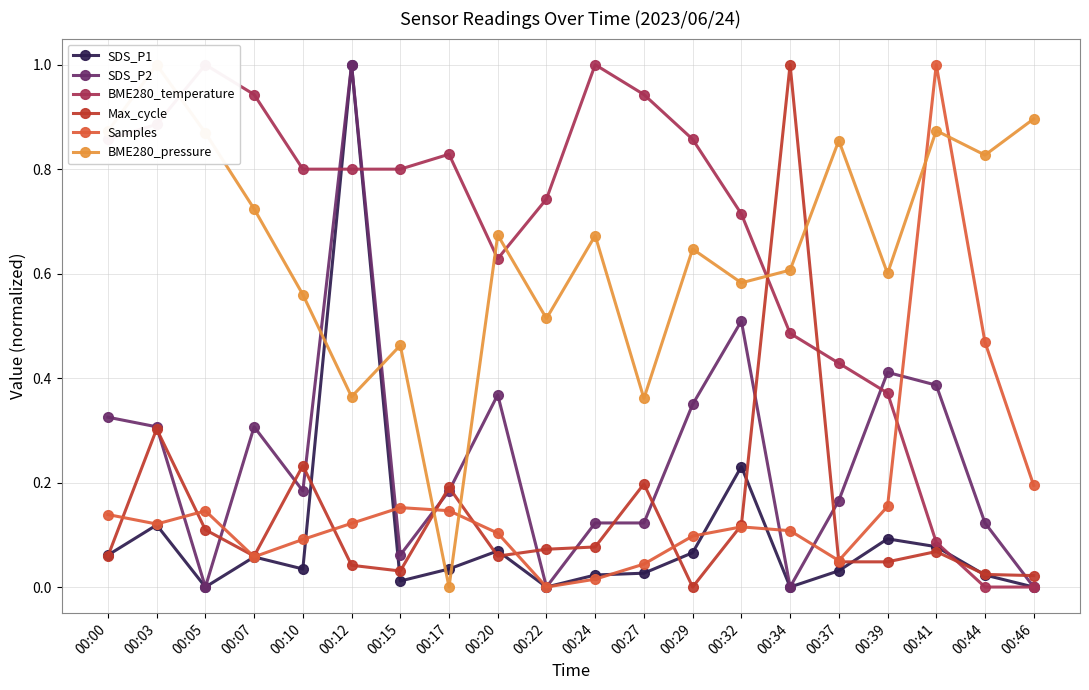

What is the sum of all BME280_pressure values?

13.0